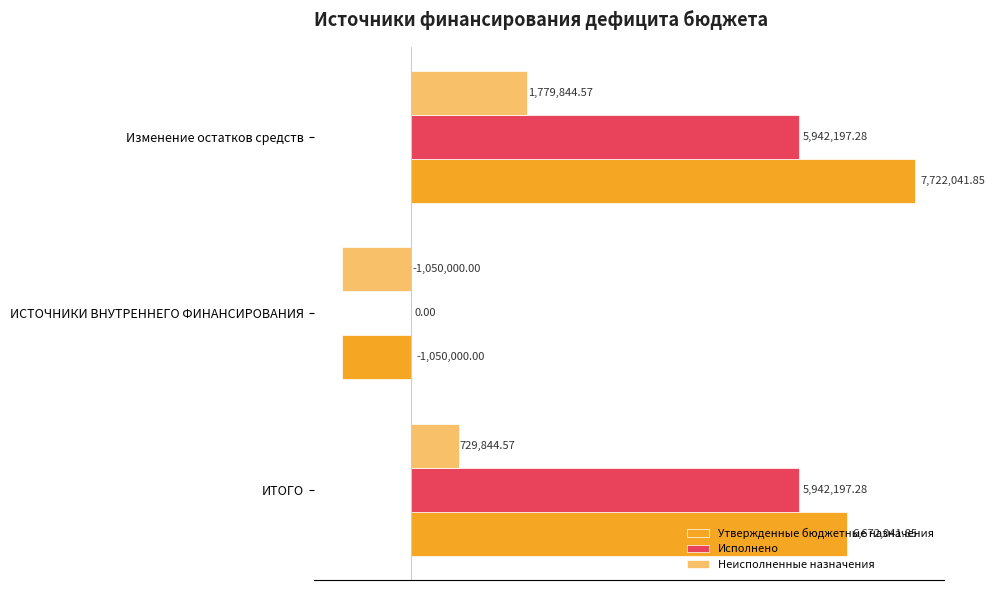

What are all the series names shown in the legend?

Утвержденные бюджетные назначения, Исполнено, Неисполненные назначения